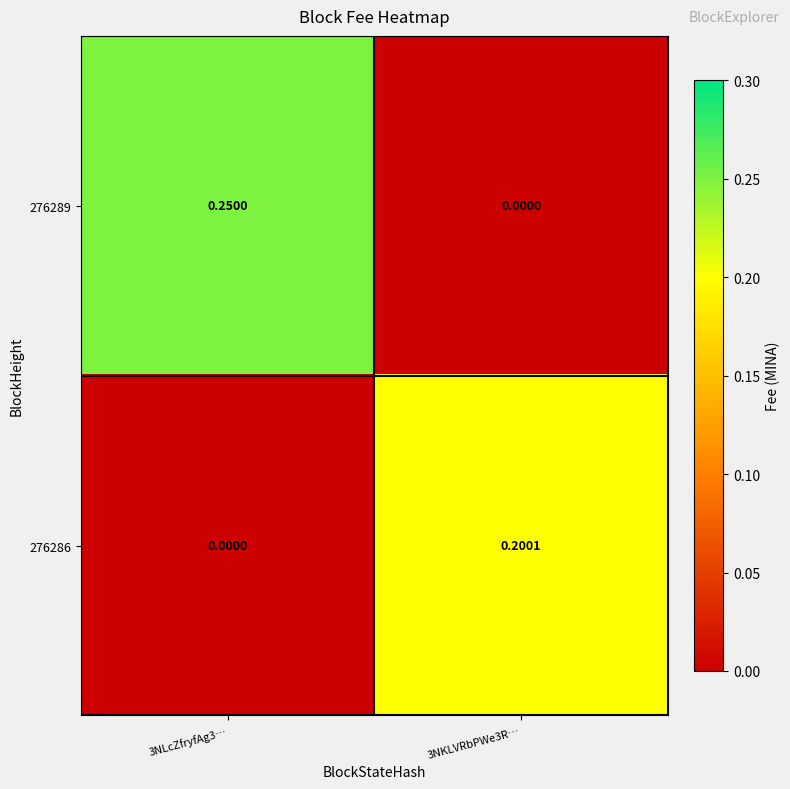

Is the value of 276286 at 3NKLVRbPWe3R… greater than the value of 276289 at 3NLcZfryfAg3…?

No